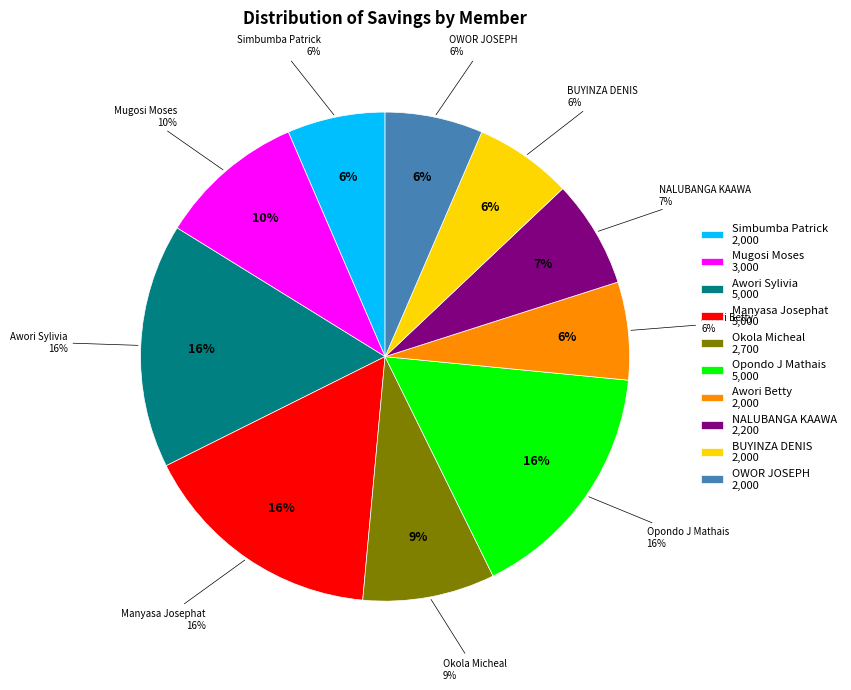

Which category has the smallest portion of the pie?

Simbumba Patrick